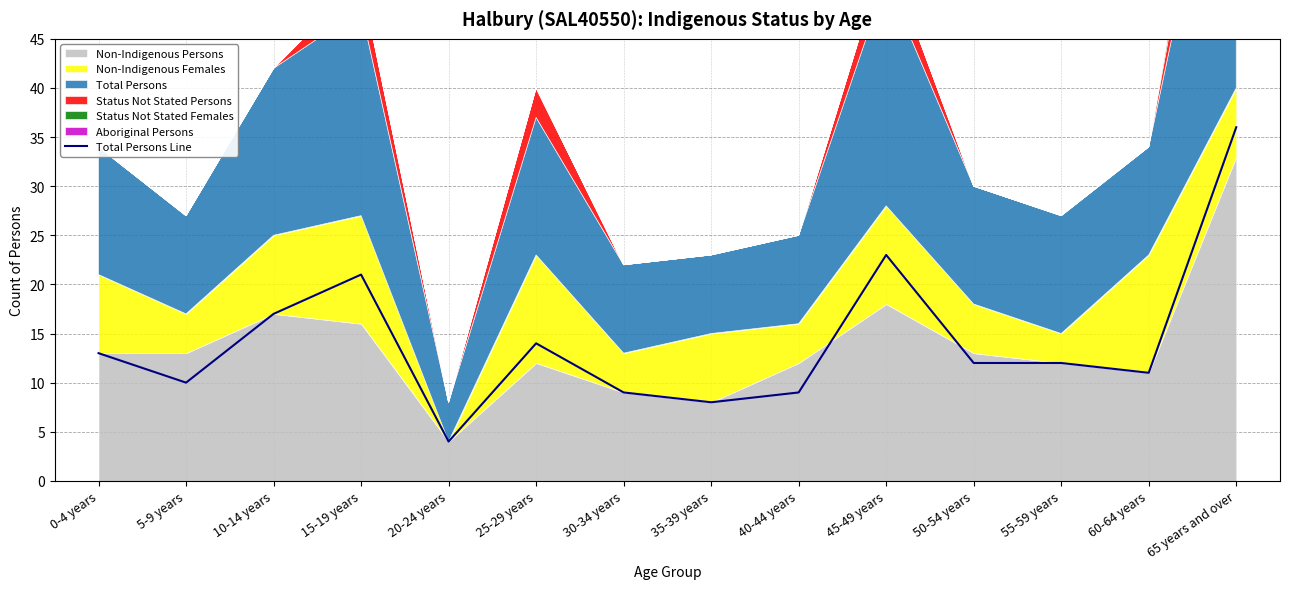

Reading right to left, transcribe all the data shown in this chart.

36	11	12	12	23	9	8	9	14	4	21	17	10	13